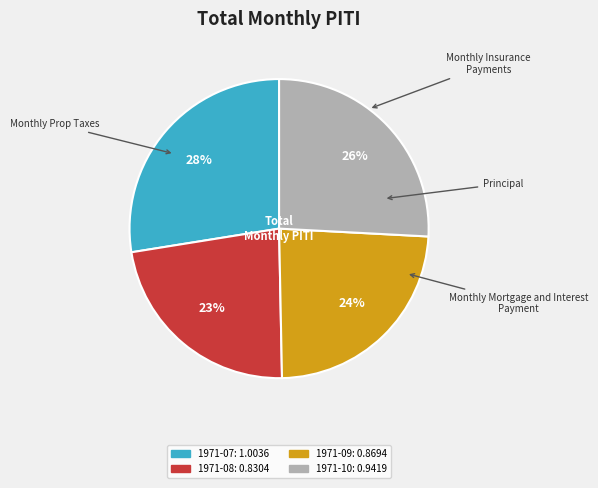

Is there any slice that represents more than half of the pie?

No